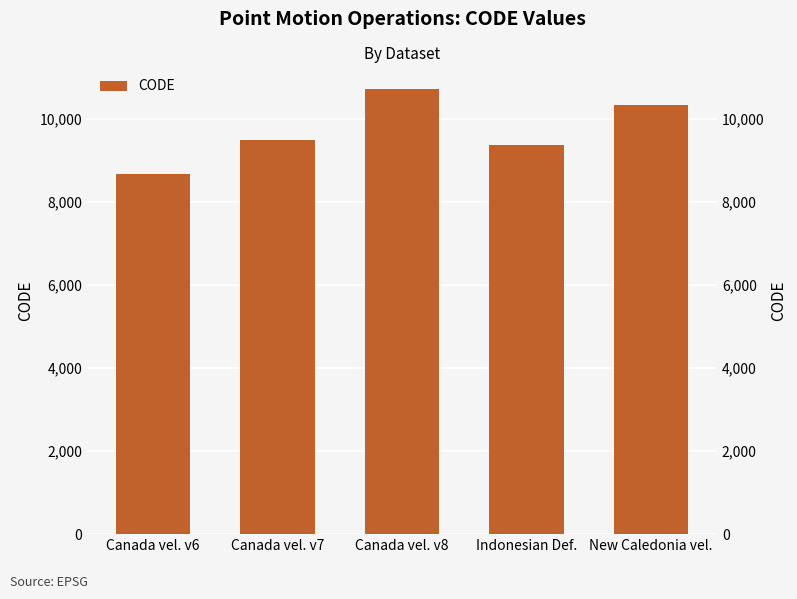

Does the chart contain stacked bars?

No